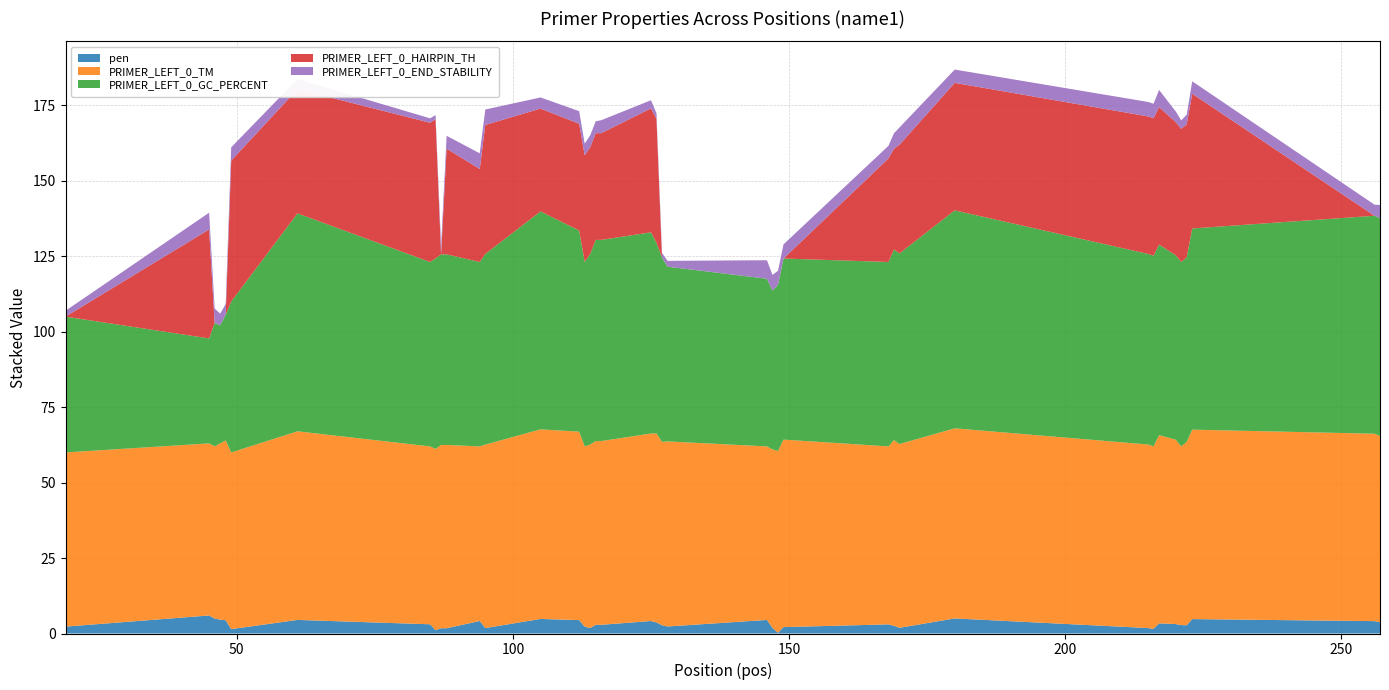

Reading right to left, what are all the values shown in this chart?

pen: 257=3.7	256=4.1	223=4.8	222=2.7	221=2.8	220=3.1	217=3.4	216=1.5	215=1.8	180=5.0	170=1.9	169=2.5	168=3.0	149=2.1	148=0.3	147=1.8	146=4.5	128=2.3	127=2.7	126=3.7	125=4.1	116=2.9	115=2.9	114=1.8	113=2.3	112=4.4	105=4.8	95=1.8	94=4.1	88=1.7	87=1.7	86=1.1	85=3.1	61=4.5	49=1.4	48=4.4	47=4.6	46=5.0	45=6.0	19=2.3
PRIMER_LEFT_0_TM: 257=61.7	256=62.1	223=62.8	222=60.7	221=59.2	220=61.1	217=62.4	216=60.5	215=60.8	180=63.0	170=60.9	169=61.5	168=59.0	149=62.1	148=60.3	147=59.2	146=57.5	128=61.3	127=60.7	126=62.7	125=62.1	116=60.9	115=60.9	114=60.8	113=59.7	112=62.4	105=62.8	95=60.8	94=57.9	88=60.7	87=60.7	86=60.1	85=58.9	61=62.5	49=58.6	48=59.6	47=58.4	46=57.0	45=57.0	19=57.7
PRIMER_LEFT_0_GC_PERCENT: 257=72.2	256=72.2	223=66.7	222=61.1	221=61.1	220=61.1	217=63.2	216=63.2	215=63.2	180=72.2	170=63.2	169=63.2	168=61.1	149=60.0	148=55.0	147=52.6	146=55.6	128=57.9	127=61.1	126=63.2	125=66.7	116=66.7	115=66.7	114=63.2	113=61.1	112=66.7	105=72.2	95=63.2	94=61.1	88=63.2	87=63.2	86=63.2	85=61.1	61=72.2	49=50.0	48=41.7	47=39.1	46=40.9	45=34.8	19=45.0
PRIMER_LEFT_0_HAIRPIN_TH: 257=0.0	256=0.0	223=44.6	222=44.1	221=44.1	220=44.1	217=45.6	216=45.6	215=45.6	180=42.2	170=36.0	169=33.4	168=34.3	149=0.0	148=0.0	147=0.0	146=0.0	128=0.0	127=0.0	126=41.1	125=41.1	116=35.4	115=35.4	114=35.4	113=35.4	112=35.4	105=34.1	95=42.8	94=30.8	88=35.0	87=0.0	86=46.1	85=46.1	61=41.1	49=46.7	48=0.0	47=0.0	46=0.0	45=36.1	19=0.0
PRIMER_LEFT_0_END_STABILITY: 257=4.3	256=3.7	223=4.1	222=3.2	221=2.8	220=3.6	217=5.7	216=4.8	215=4.8	180=4.4	170=5.7	169=5.1	168=4.2	149=4.7	148=4.7	147=5.2	146=6.1	128=1.9	127=1.5	126=1.9	125=2.7	116=4.3	115=4.0	114=4.0	113=3.9	112=4.2	105=3.7	95=5.1	94=5.2	88=4.3	87=3.0	86=1.3	85=1.5	61=3.4	49=4.4	48=3.5	47=3.9	46=4.8	45=5.5	19=1.9